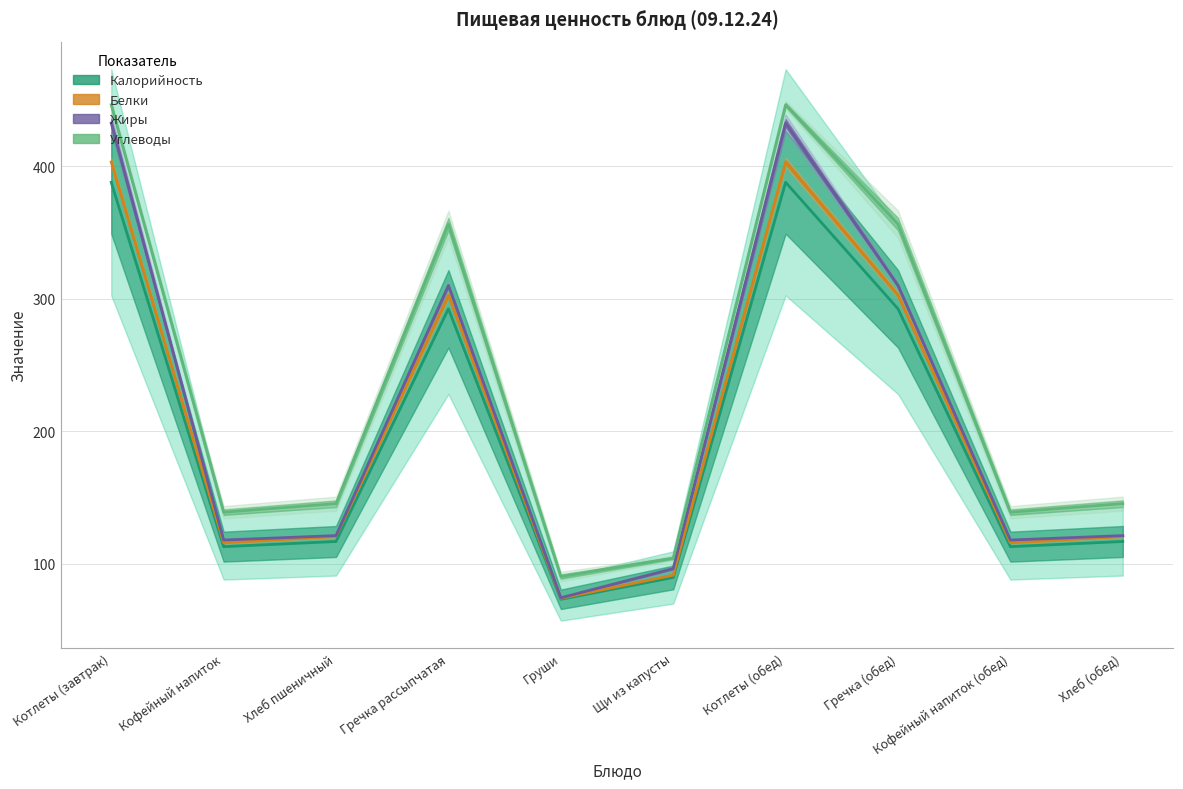

Reading left to right, transcribe all the data shown in this chart.

Калорийность: 388.0	113.0	116.9	292.5	73.2	89.8	388.0	292.5	113.0	116.9
Белки: 403.3	116.0	120.8	302.8	74.0	91.5	403.3	302.8	116.0	120.8
Жиры: 432.7	118.0	121.3	310.1	74.4	96.5	432.7	310.1	118.0	121.3
Углеводы: 446.5	139.0	145.5	356.5	90.4	104.4	446.5	356.5	139.0	145.5